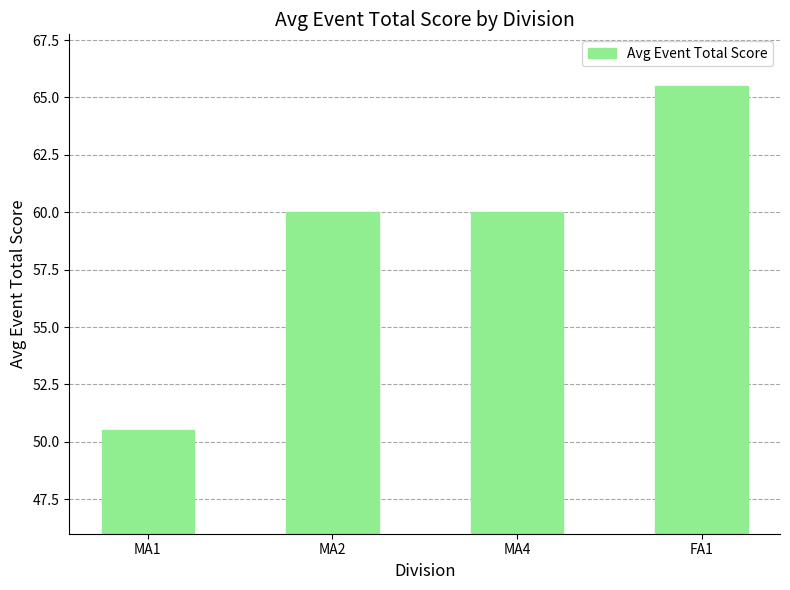

Approximately how many times larger is the value at MA1 compared to FA1?

0.8